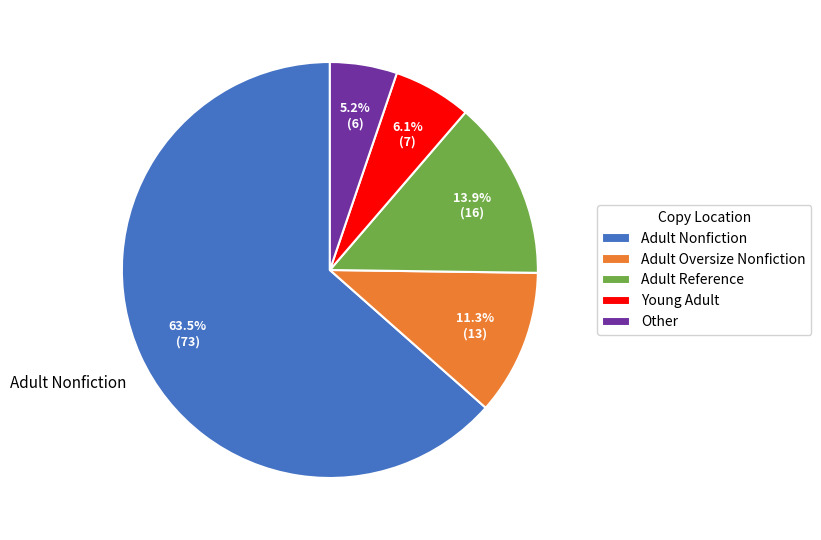

Which has a higher value, Adult Oversize Nonfiction or Adult Reference?

Adult Reference